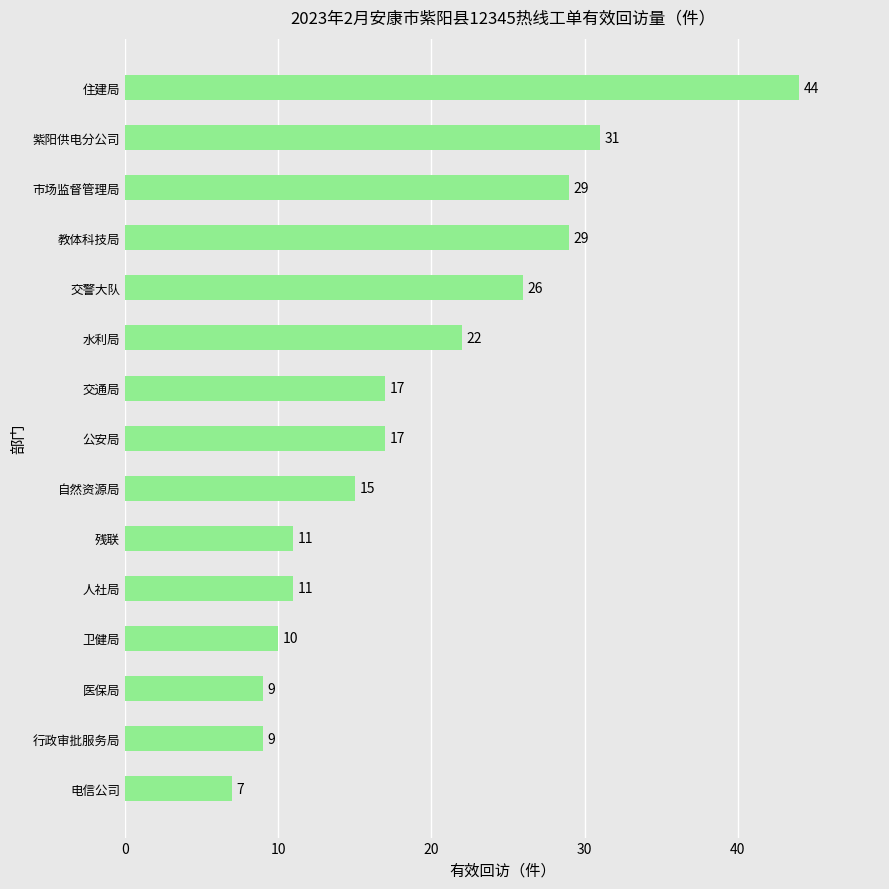

What is the minimum value shown in the chart?

7